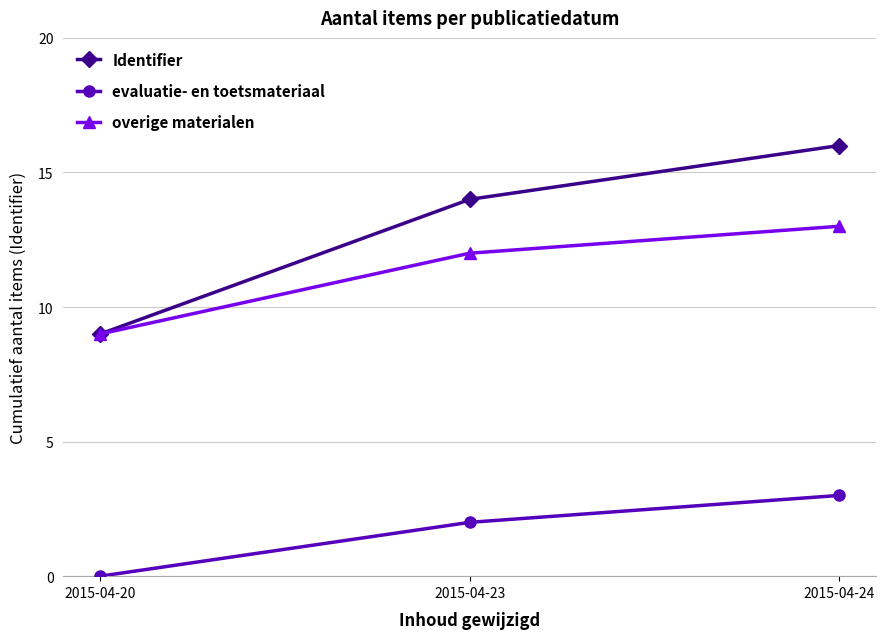

Does the chart display data point markers on the line(s)?

Yes